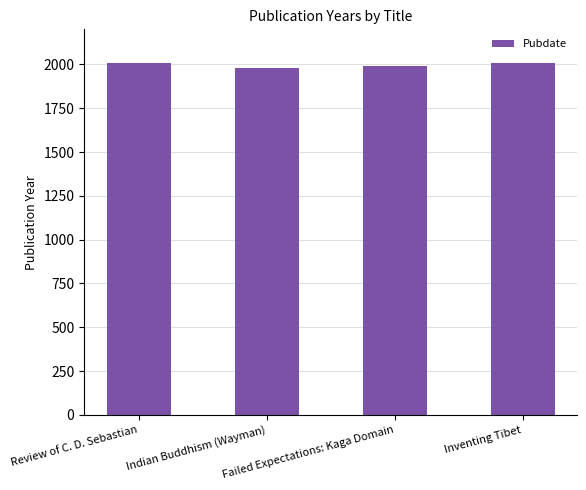

What is the ratio of the value at Failed Expectations: Kaga Domain to the value at Inventing Tibet?

1.0